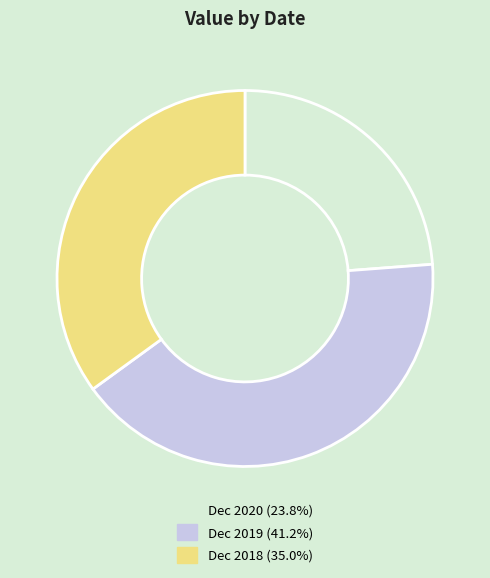

Which category has the smallest portion of the pie?

Dec 2020